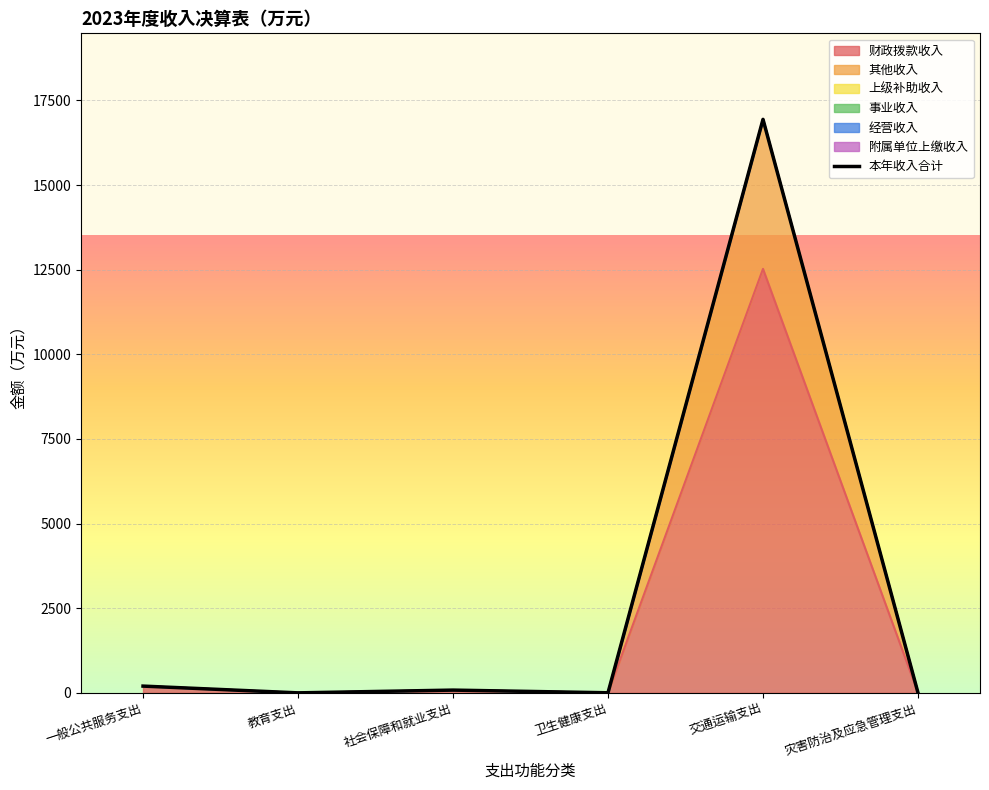

What is the sum of all values?

17227.0